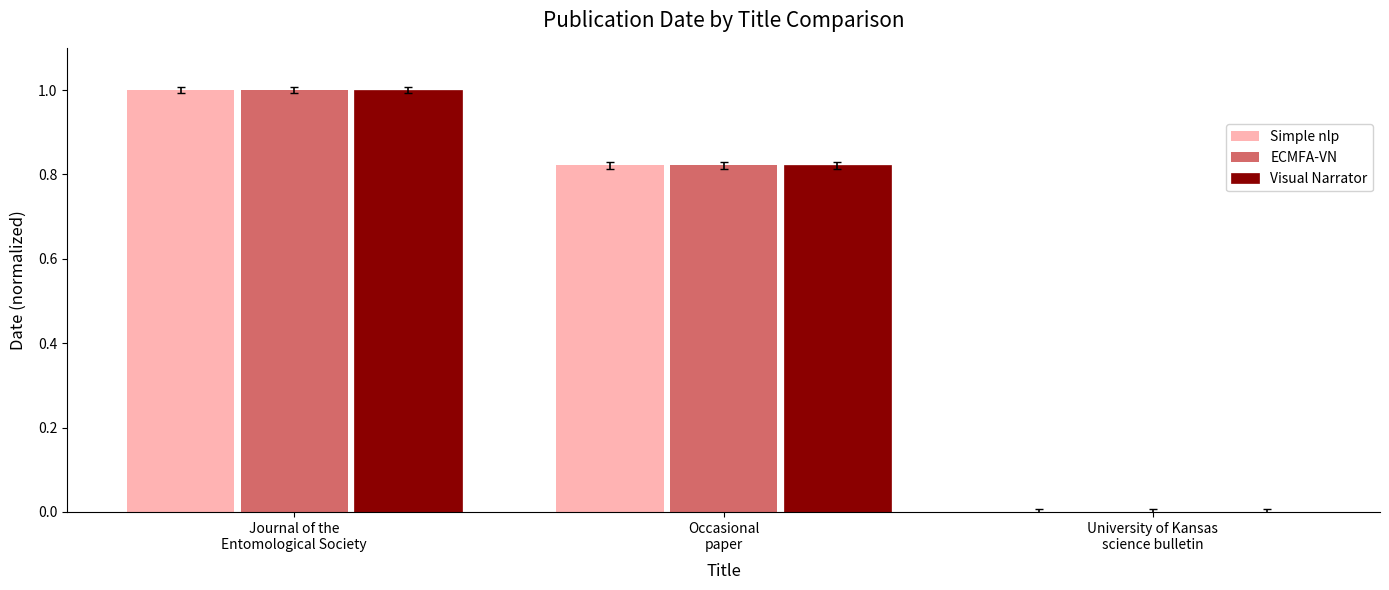

How many positive values does the Simple nlp series have?

2